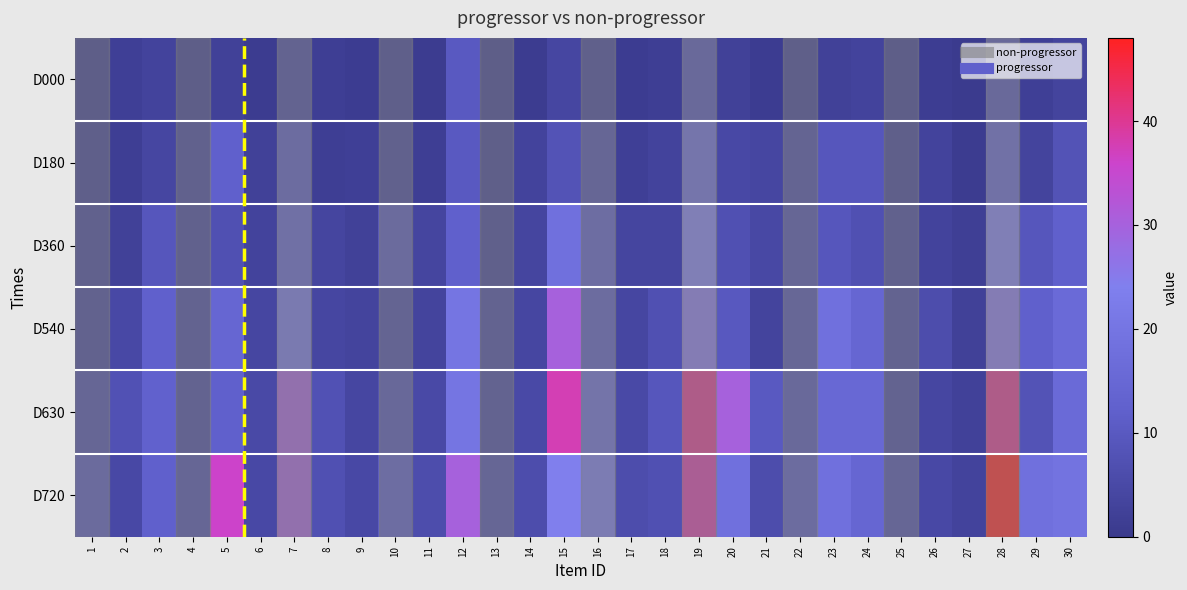

What is the total value across all series at 5?

84.0